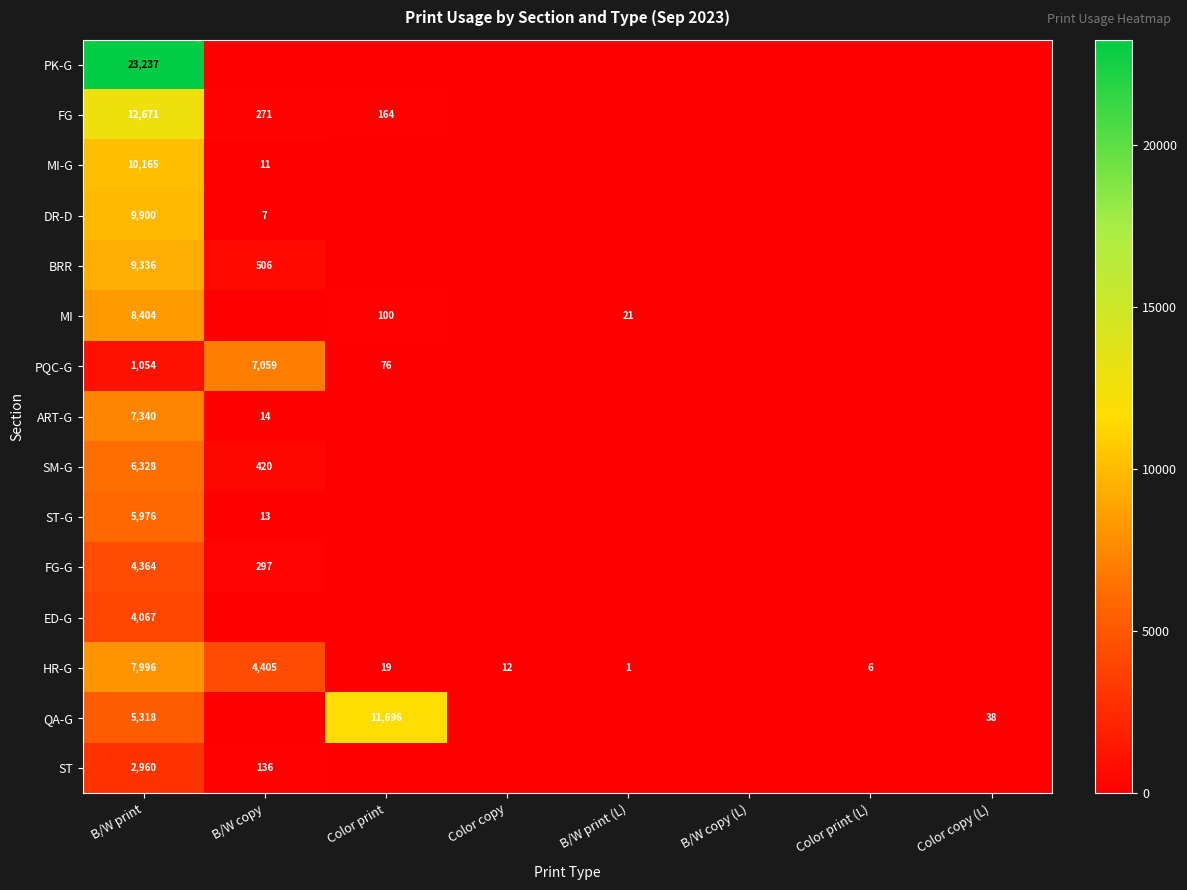

True or false: HR-G has a value of 4405 at B/W copy.

True